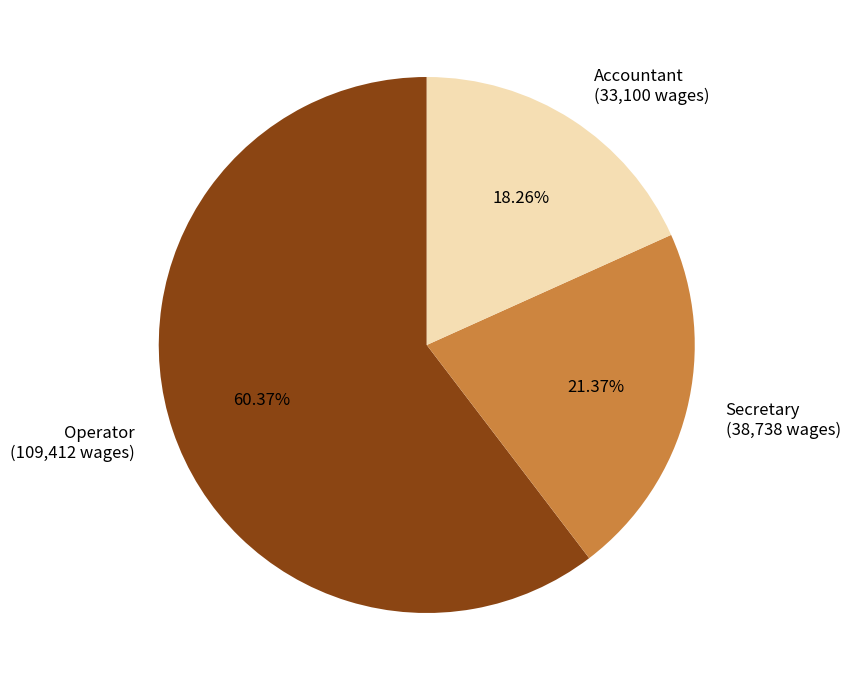

Do Operator (109,412 wages) and Secretary (38,738 wages) together represent more than half of the pie?

Yes